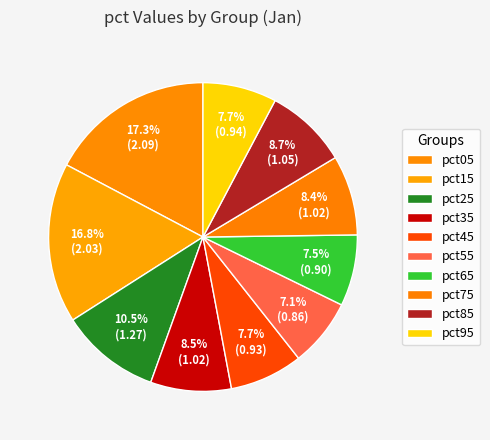

How many segments does this pie chart have?

10